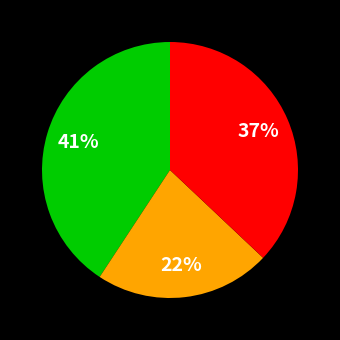

To the nearest percent, what is the difference between the largest and smallest slice percentages?

19%